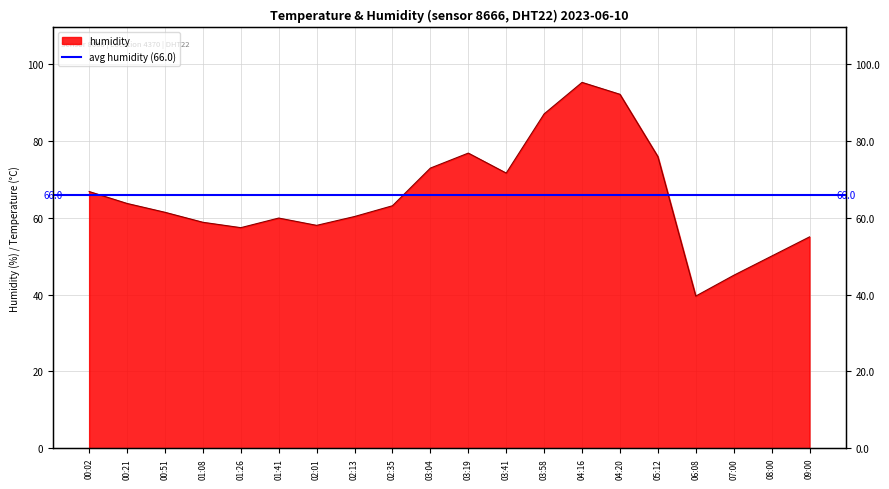

The value at 05:12 is 38.6. True or false?

False